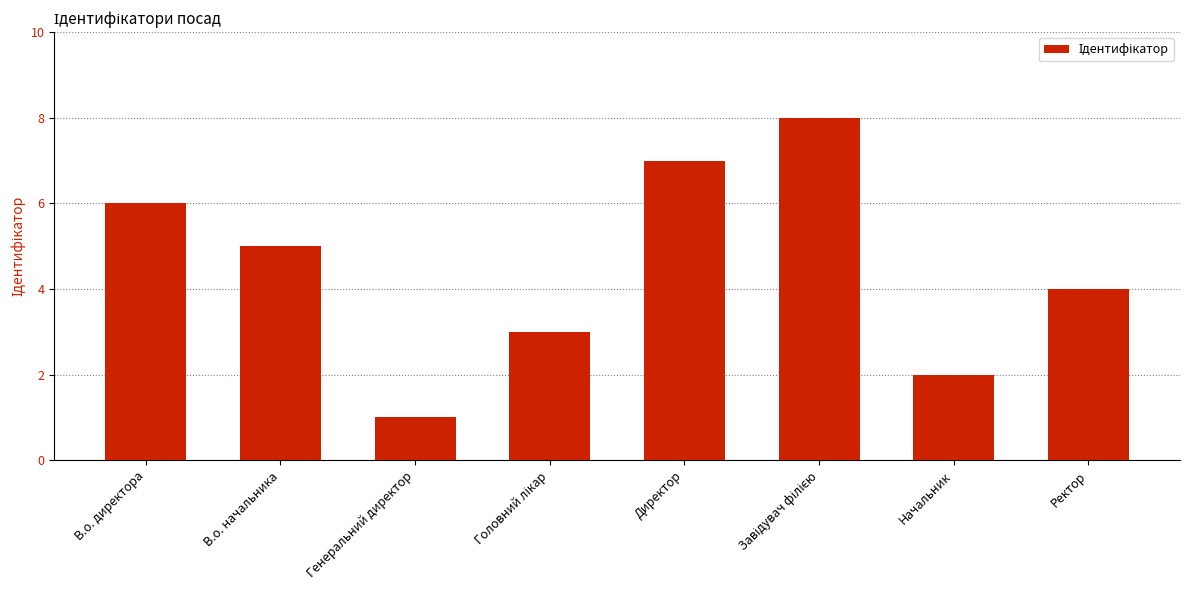

What is the sum of the values at Директор and В.о. директора?

13